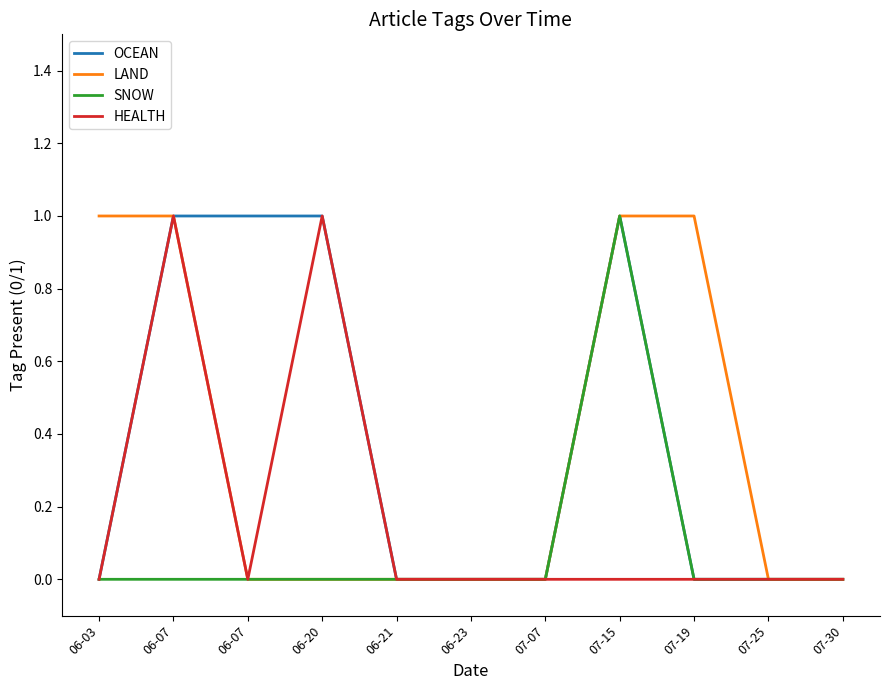

How many lines are shown in the chart?

4